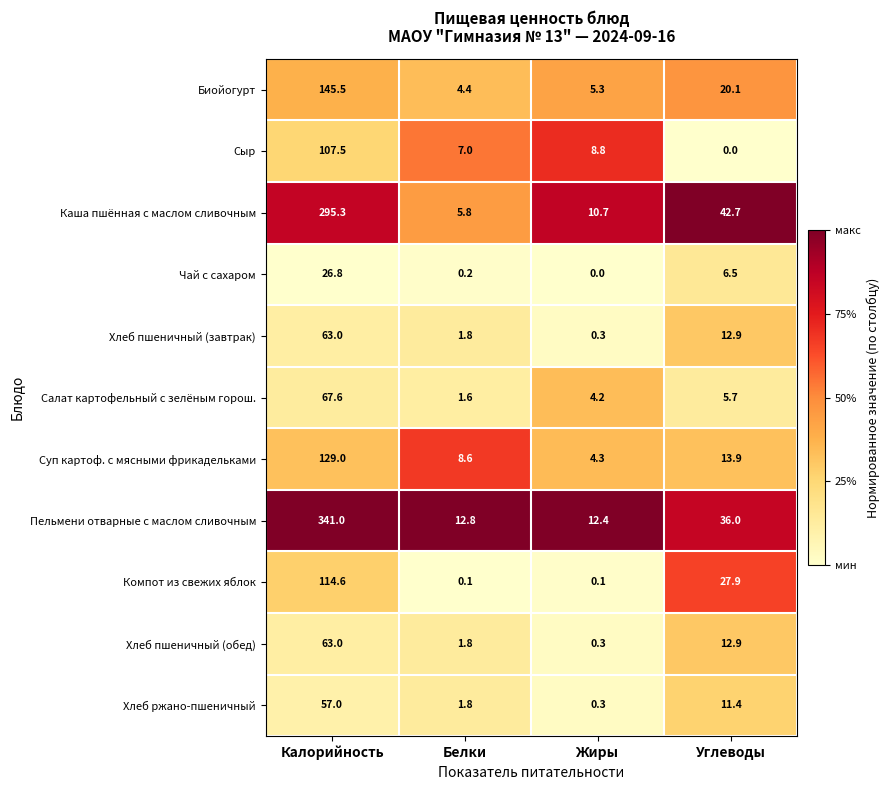

What is the maximum value for Хлеб пшеничный (завтрак)?

63.0